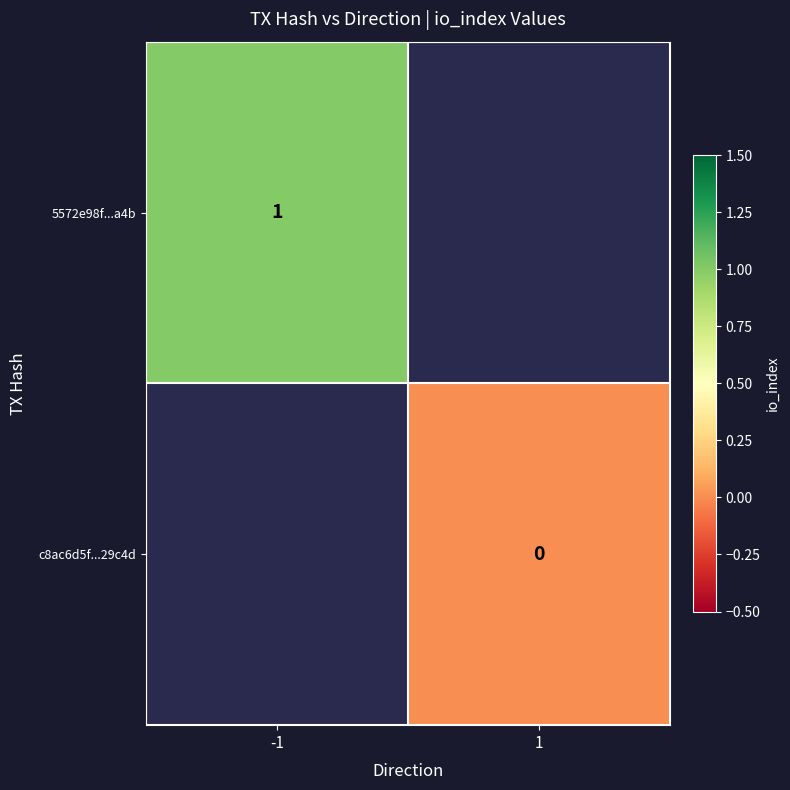

At how many categories does at least one series exceed 0?

1